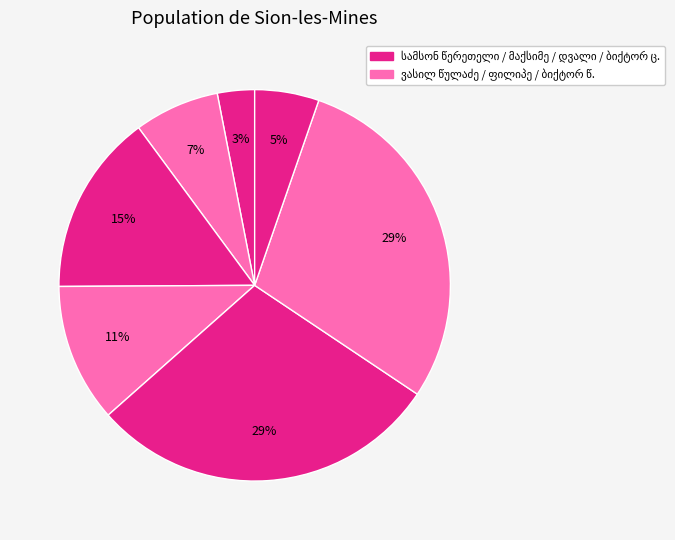

Is there a majority slice in this chart?

No